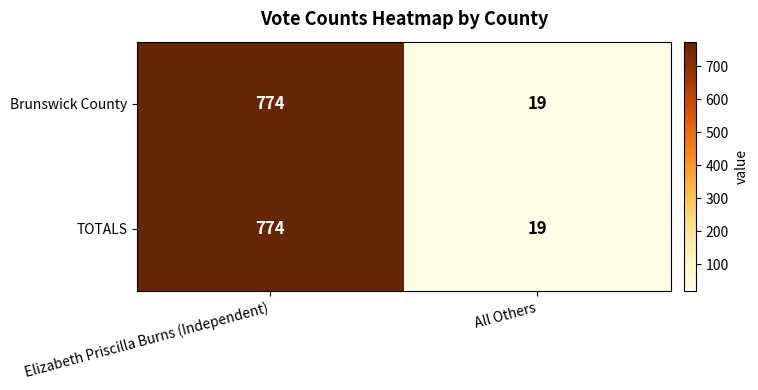

Is the value of Brunswick County at Elizabeth Priscilla Burns (Independent) greater than the value of TOTALS at All Others?

Yes